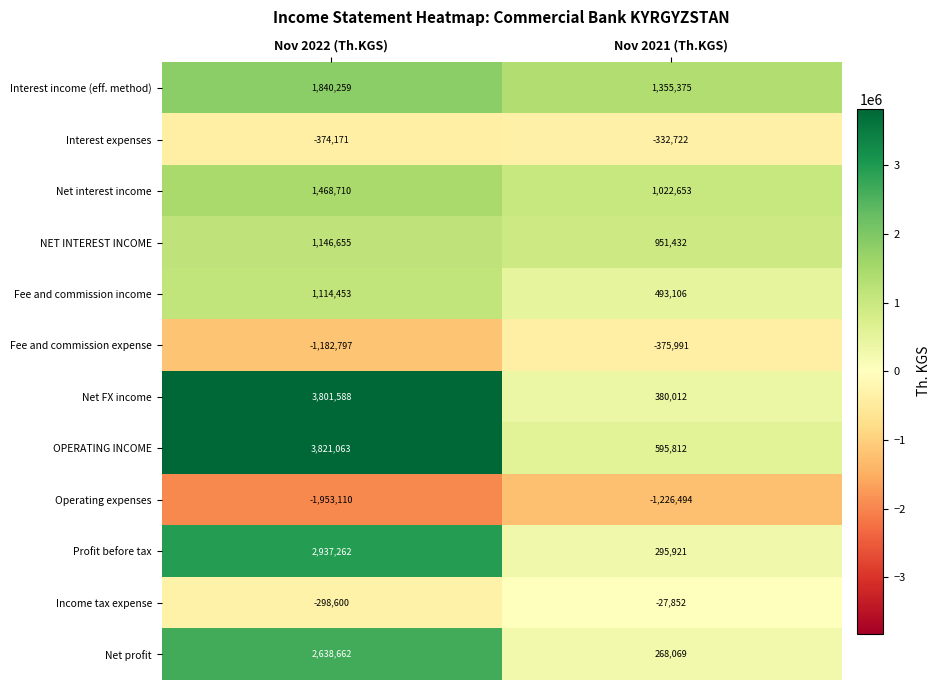

What value does the Interest expenses series have at Nov 2021 (Th.KGS), to the nearest 100?

-332700